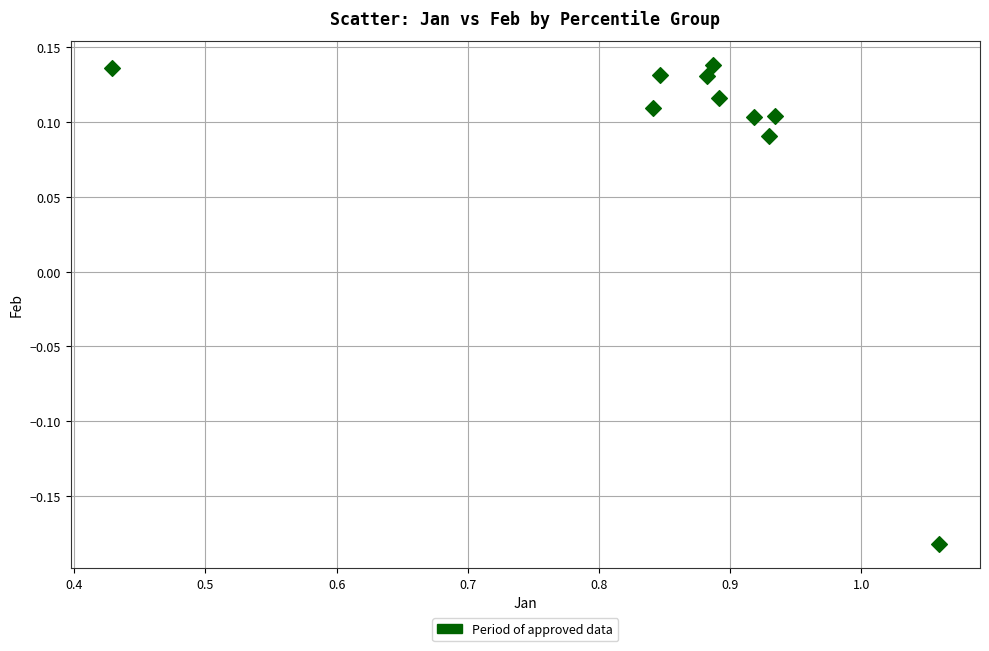

What is the range of X values (max minus min)?

0.6